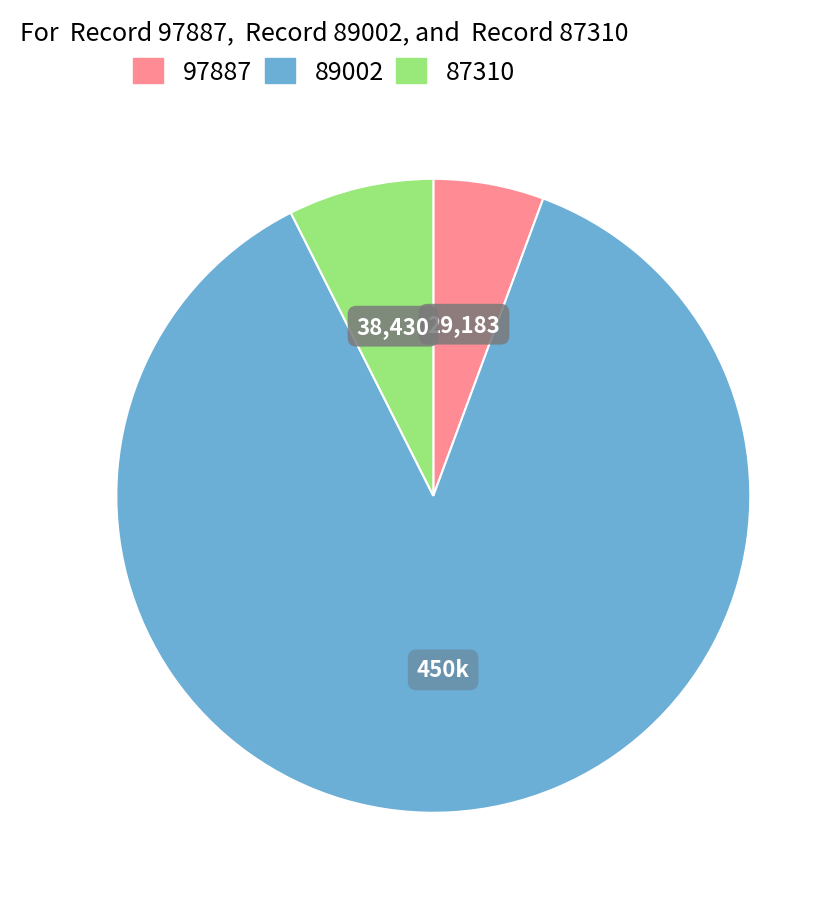

Which slice is the largest?

89002